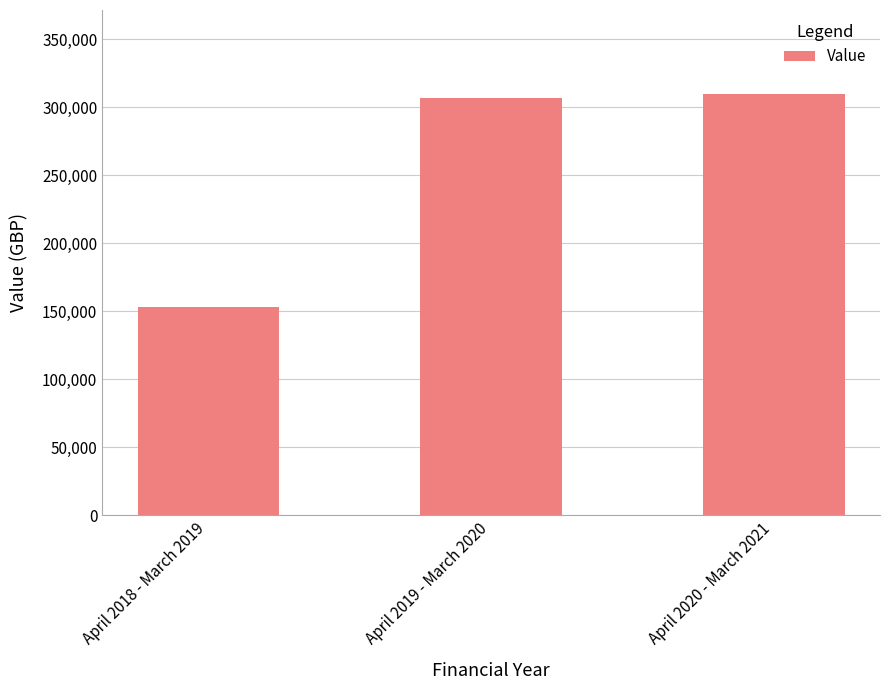

The value at April 2019 - March 2020 is 307220.2. True or false?

True